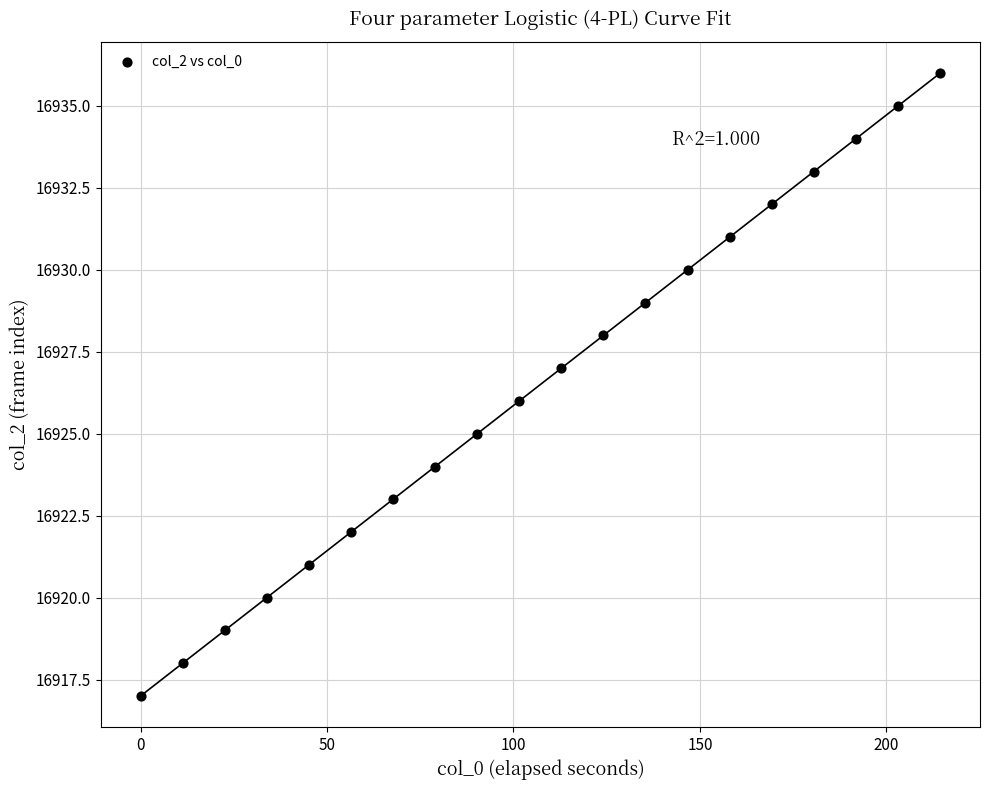

What is the range of Y values (max minus min)?

19